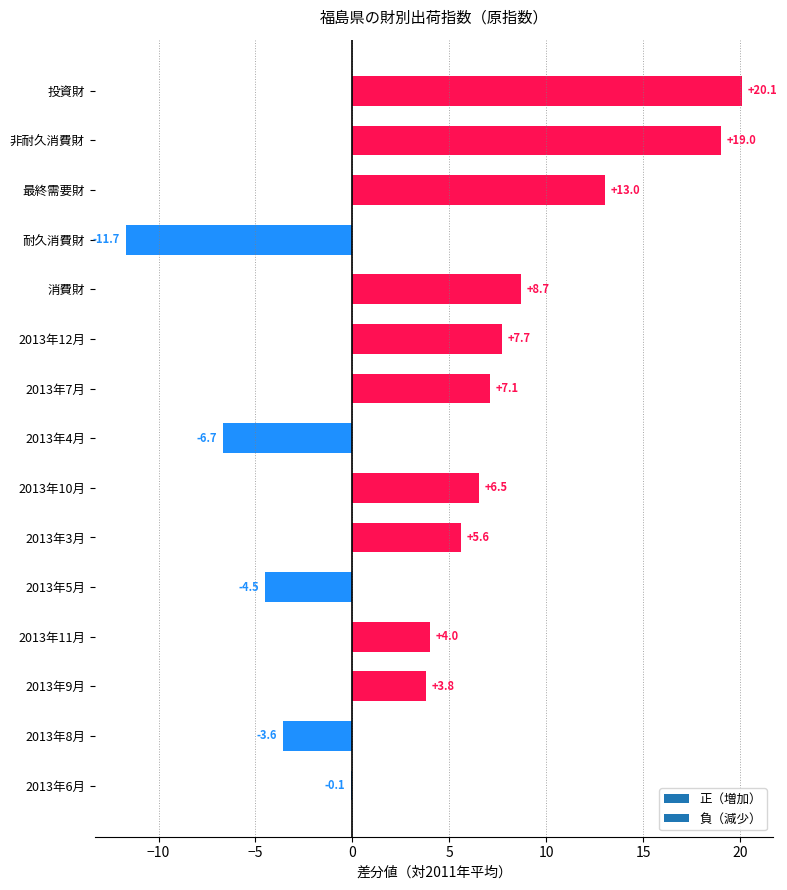

What is the sum of the values at 2013年3月 and 2013年9月?

9.4